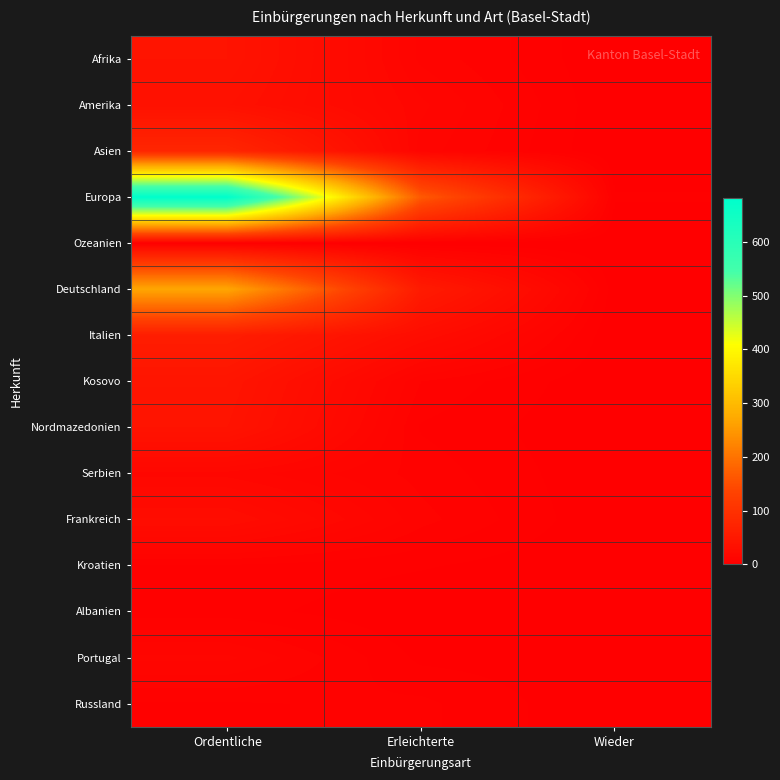

Which series has the largest total across all categories?

Europa